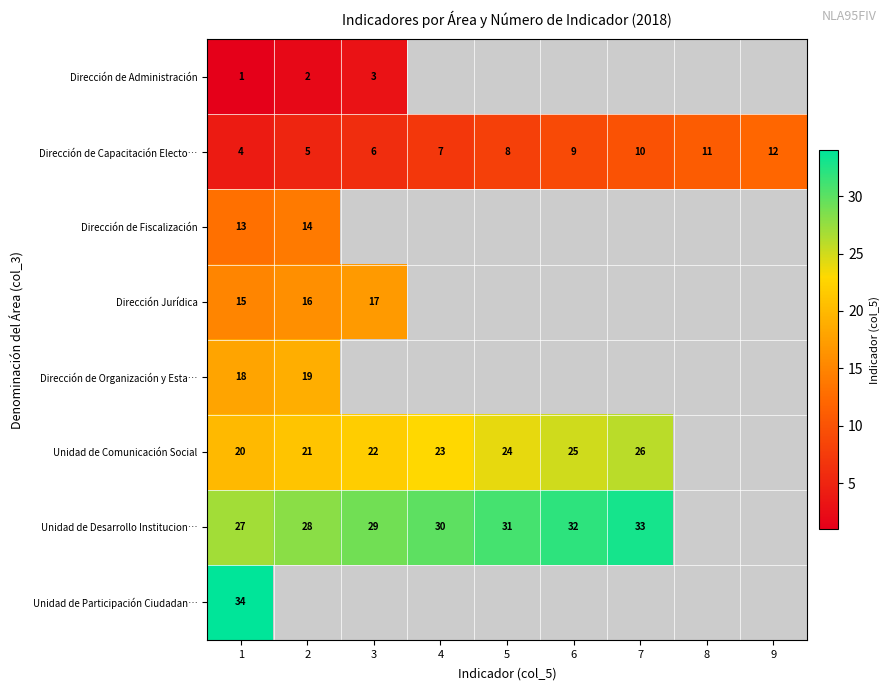

What is the sum of the Dirección de Capacitación Electo… values at 3 and 2?

11.0